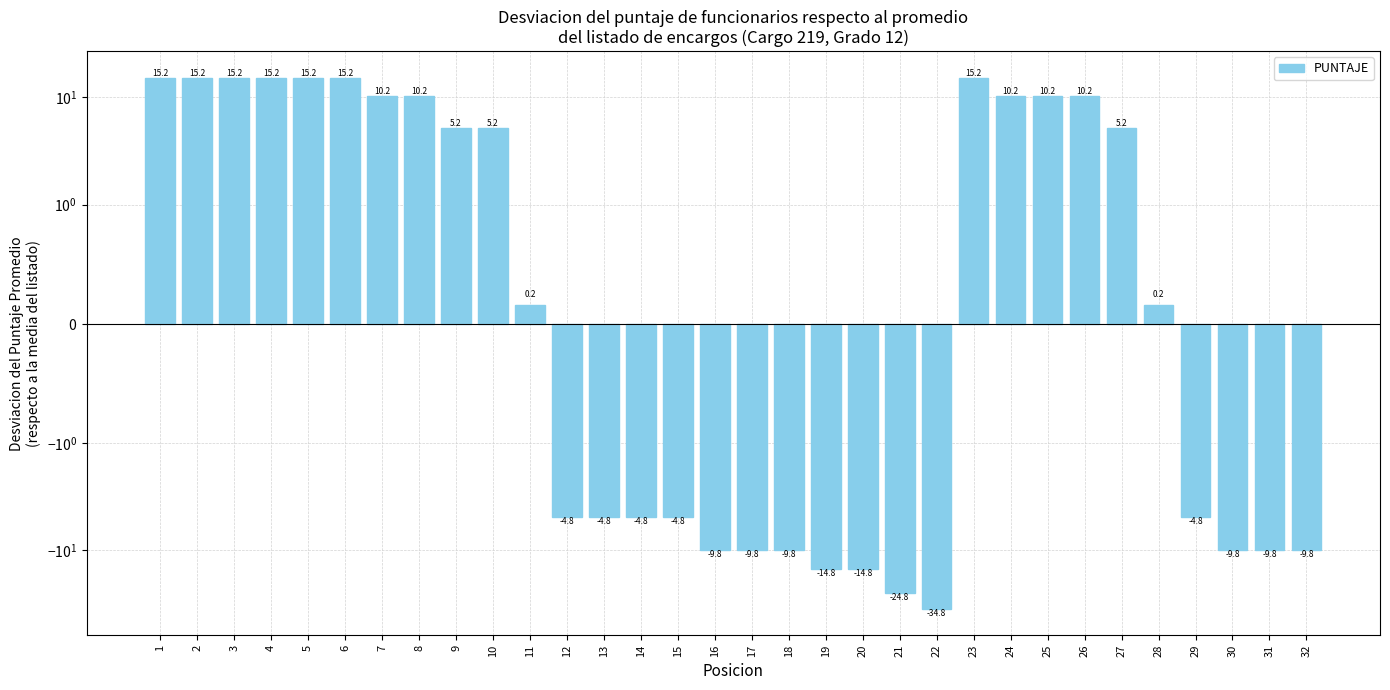

What is the maximum value shown in the chart?

15.2